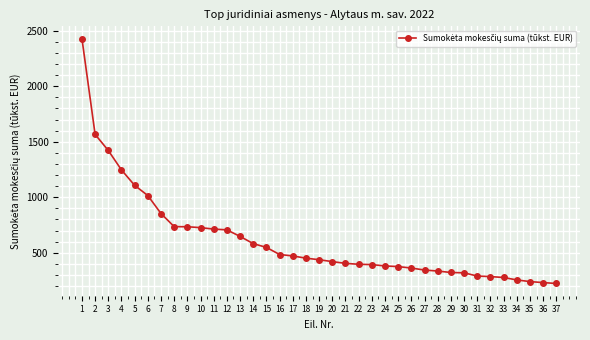

What is the change in value from 3 to 30?

-1102